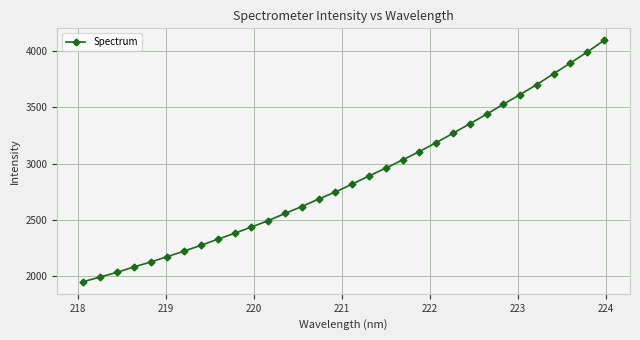

What is the value of the 17th point from the left?

2816.5